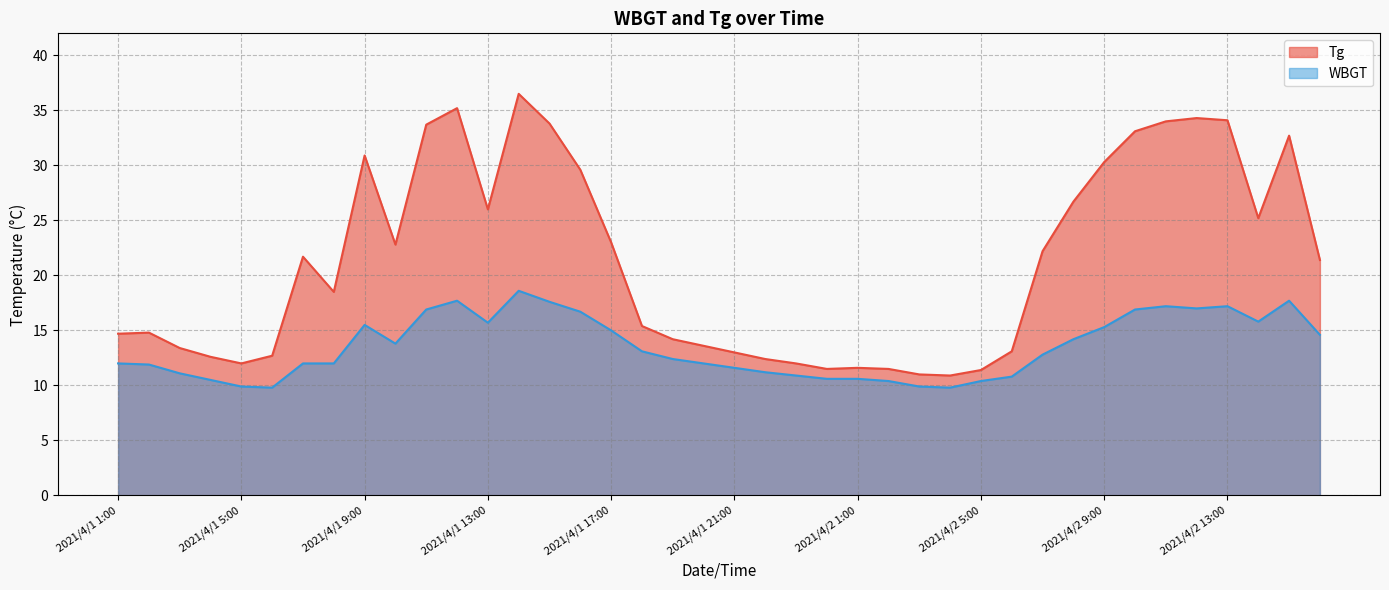

What is the minimum value shown in the chart?

9.8